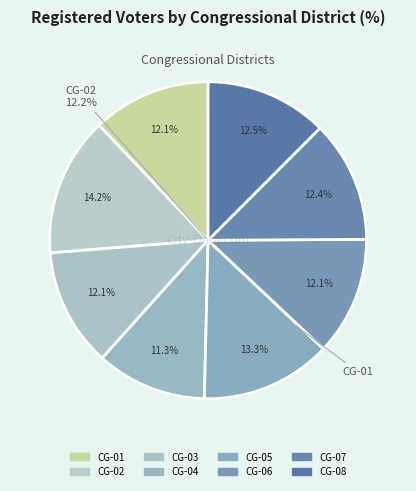

Does any single category account for the majority?

No